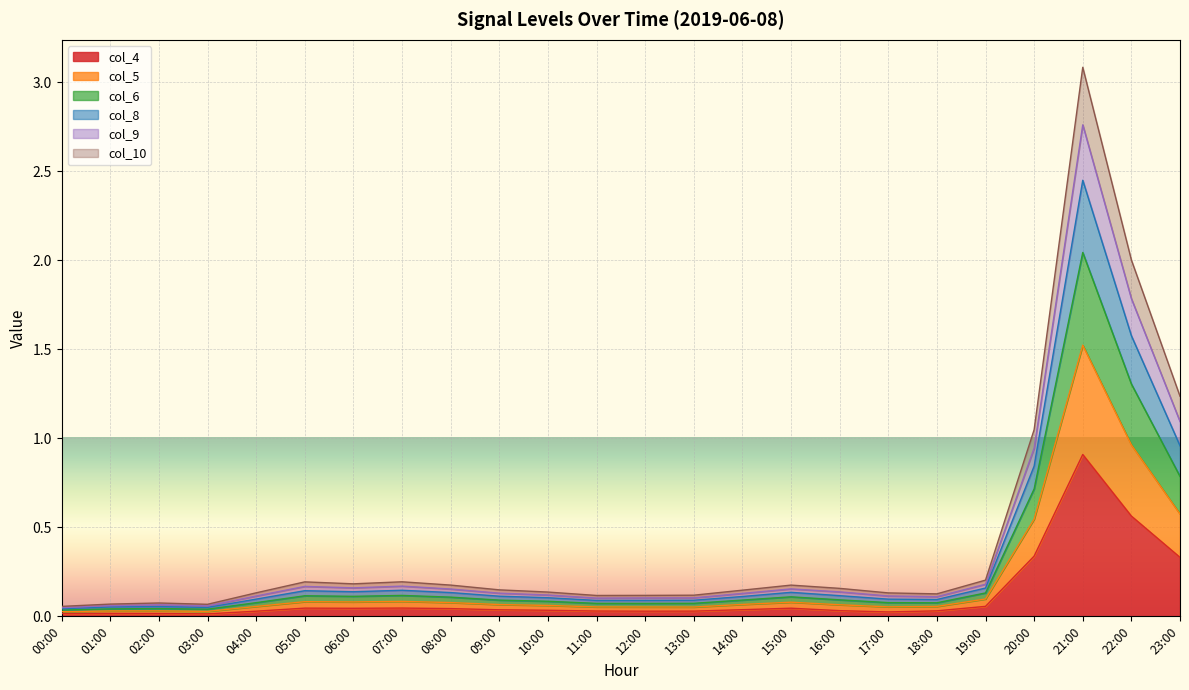

How many lines are shown in the chart?

6